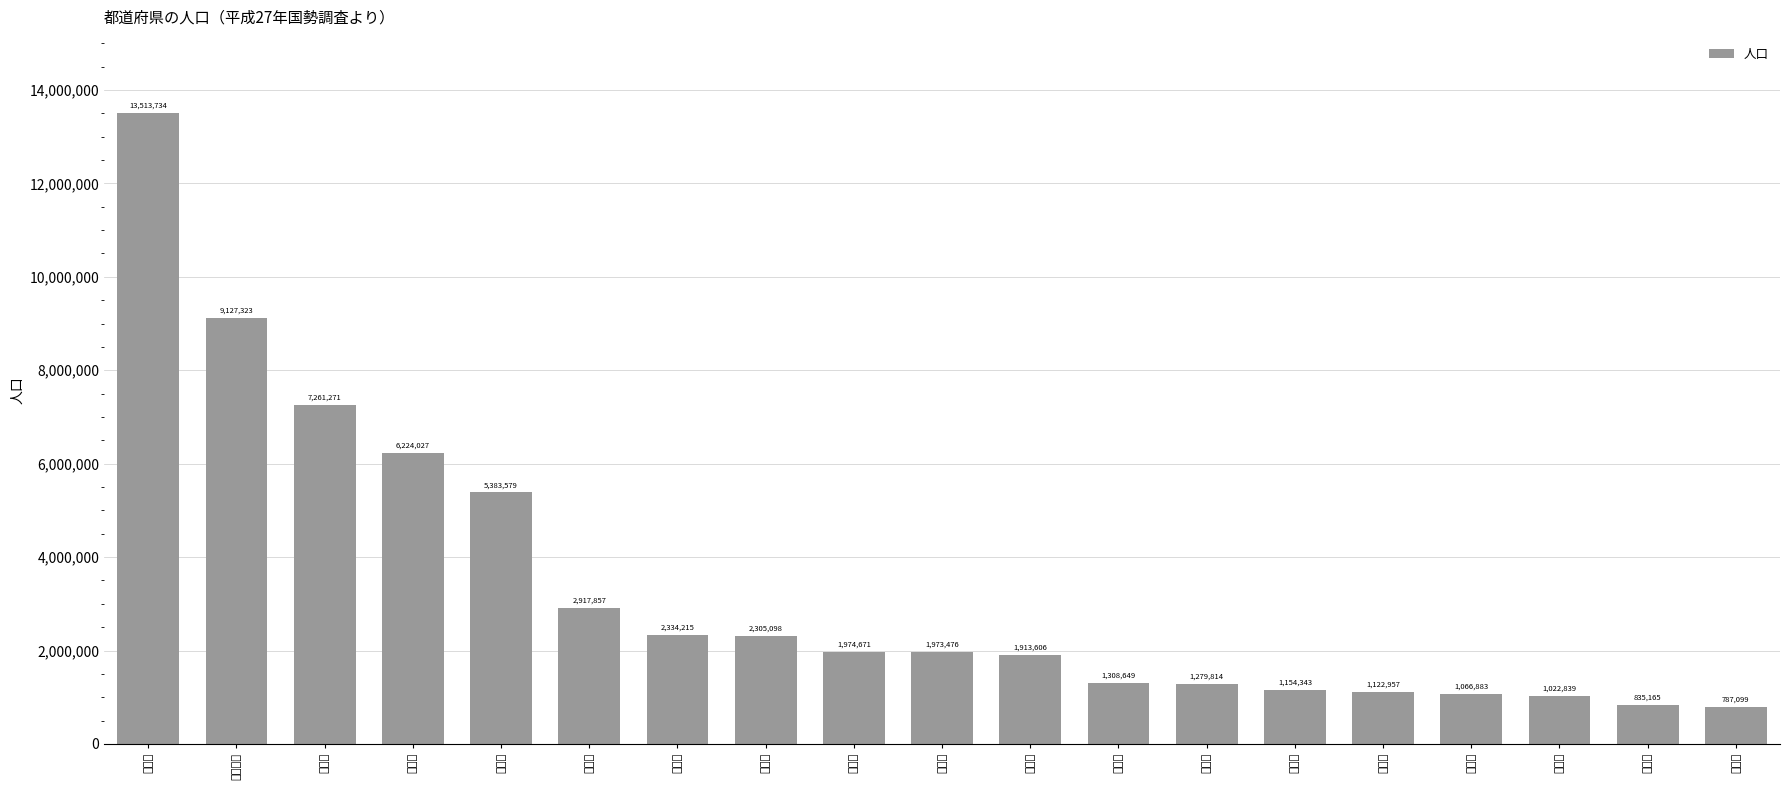

What is the maximum value shown in the chart?

13513734